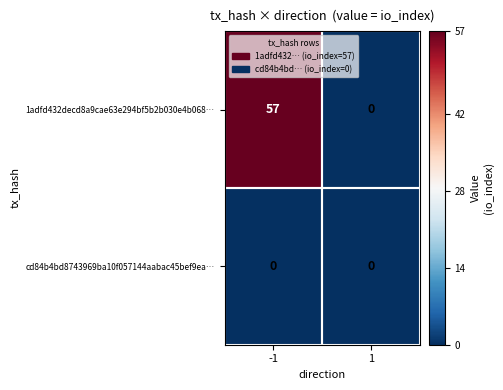

Rank the series by their average value, from lowest to highest.

cd84b4bd8743969ba10f057144aabac45bef9ea…, 1adfd432decd8a9cae63e294bf5b2b030e4b068…